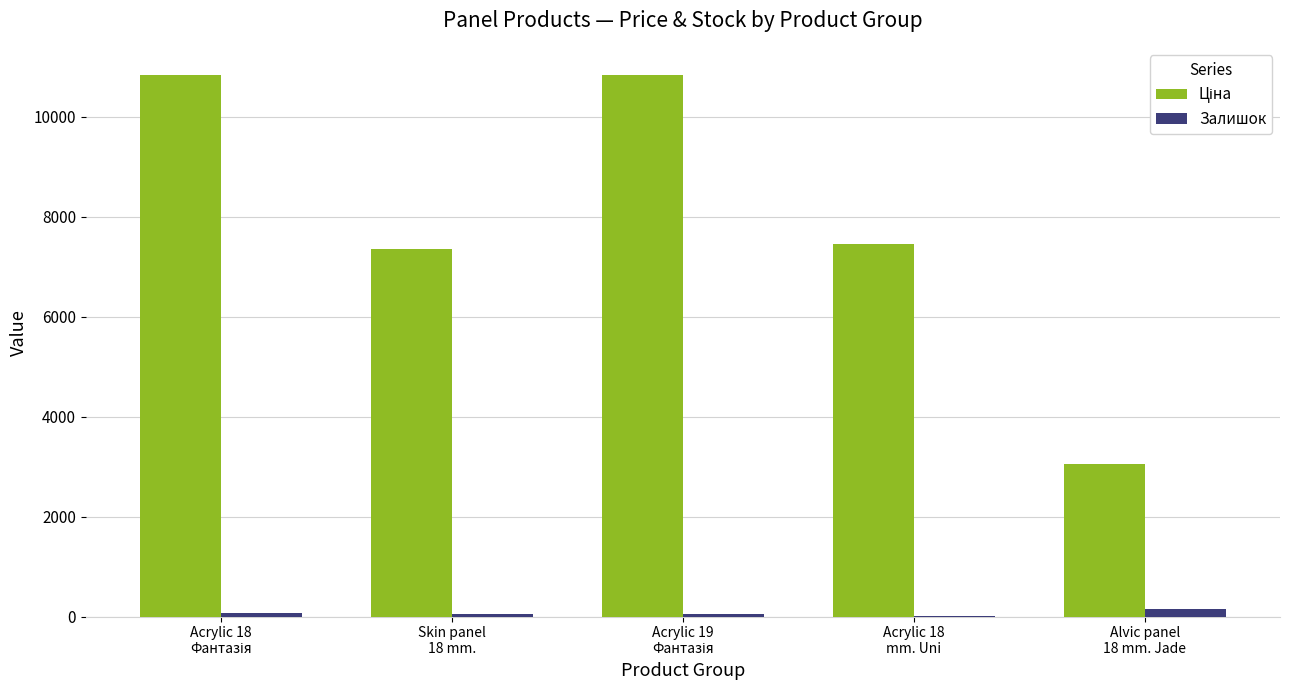

What is the maximum value shown in the chart?

10840.1